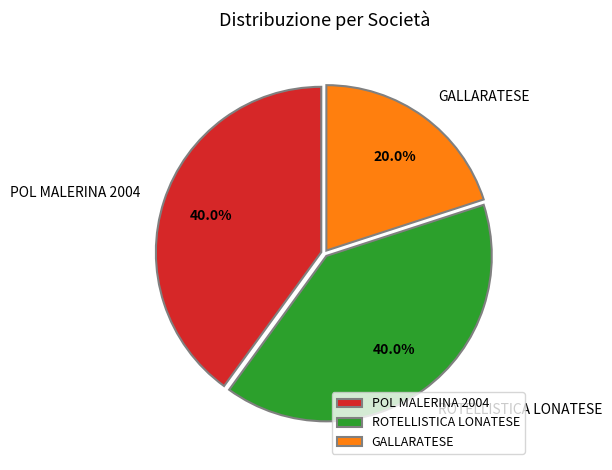

How much of the chart is everything except ROTELLISTICA LONATESE?

60.0%